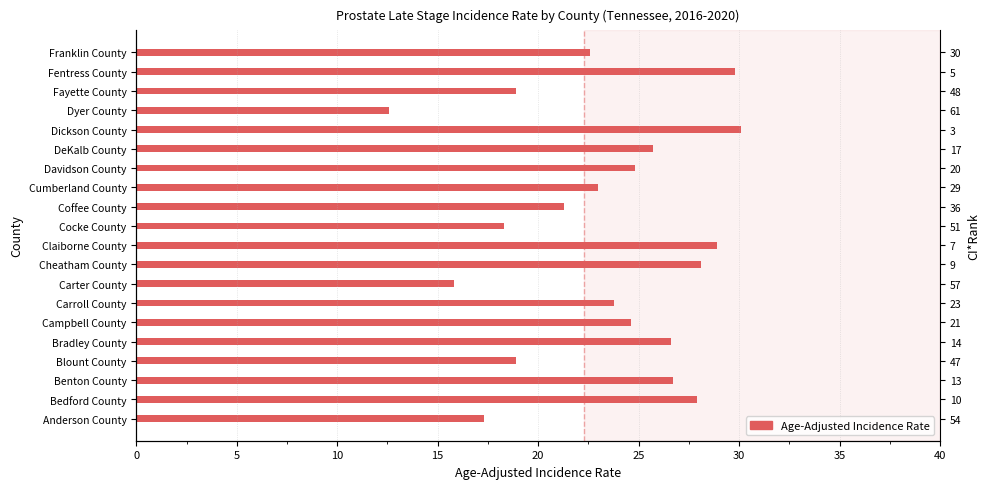

Approximately how many times larger is the value at Coffee County compared to Cumberland County?

0.9